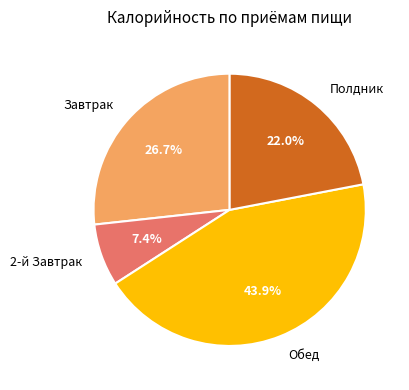

To the nearest percent, what is the difference between the 2-й Завтрак and Обед slice percentages?

37%